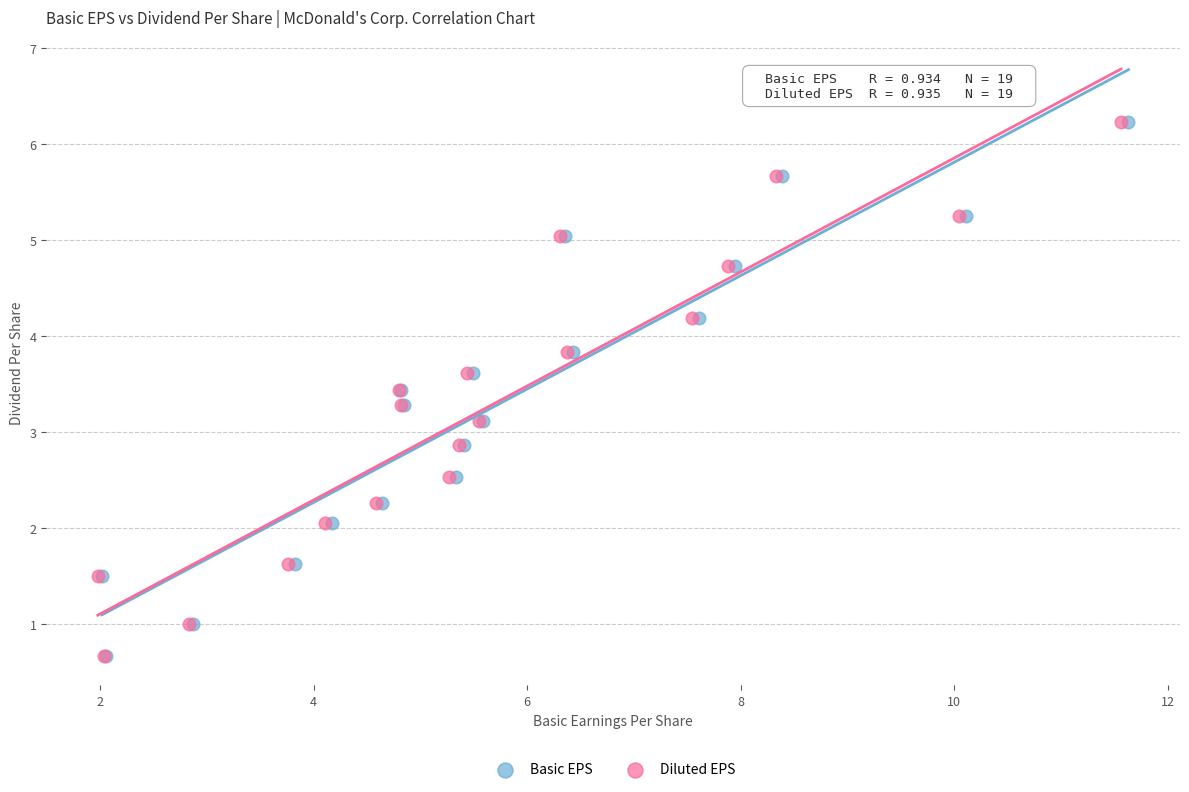

What are all the series names shown in the legend?

Basic EPS, Diluted EPS